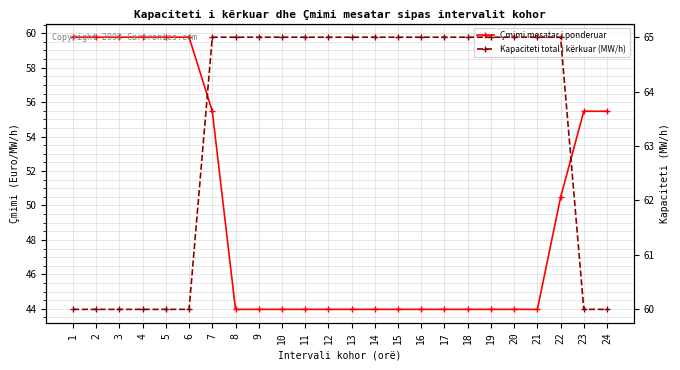

What is the spread (max minus min) of values at 21?

21.0